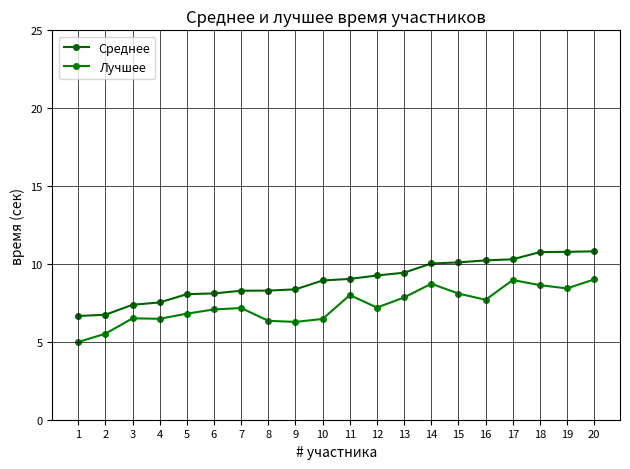

What is the value of the Лучшее point at the 13th from the left?

7.8